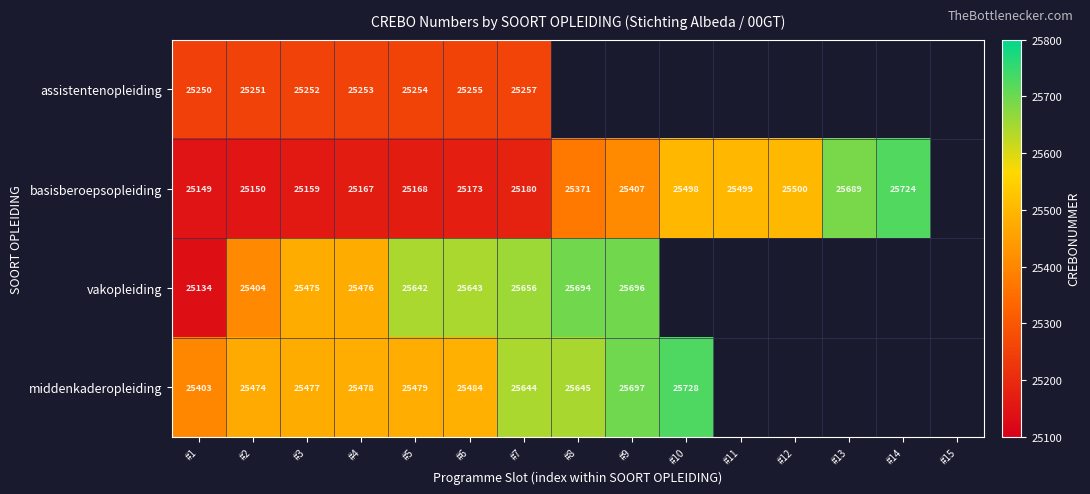

At which category is the sum across all series the highest?

#7